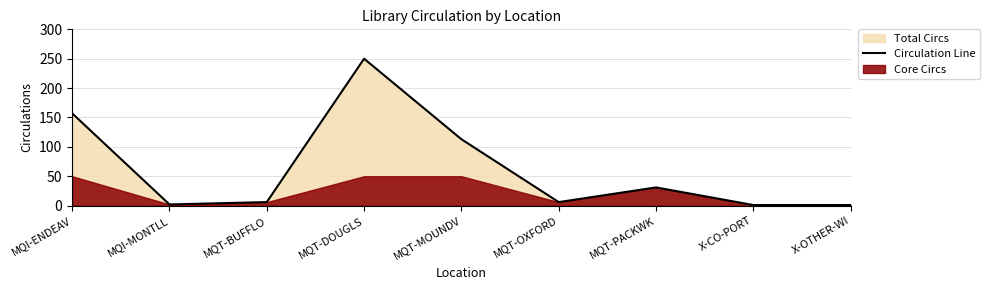

At which category does the chart reach its peak across all series?

MQT-DOUGLS